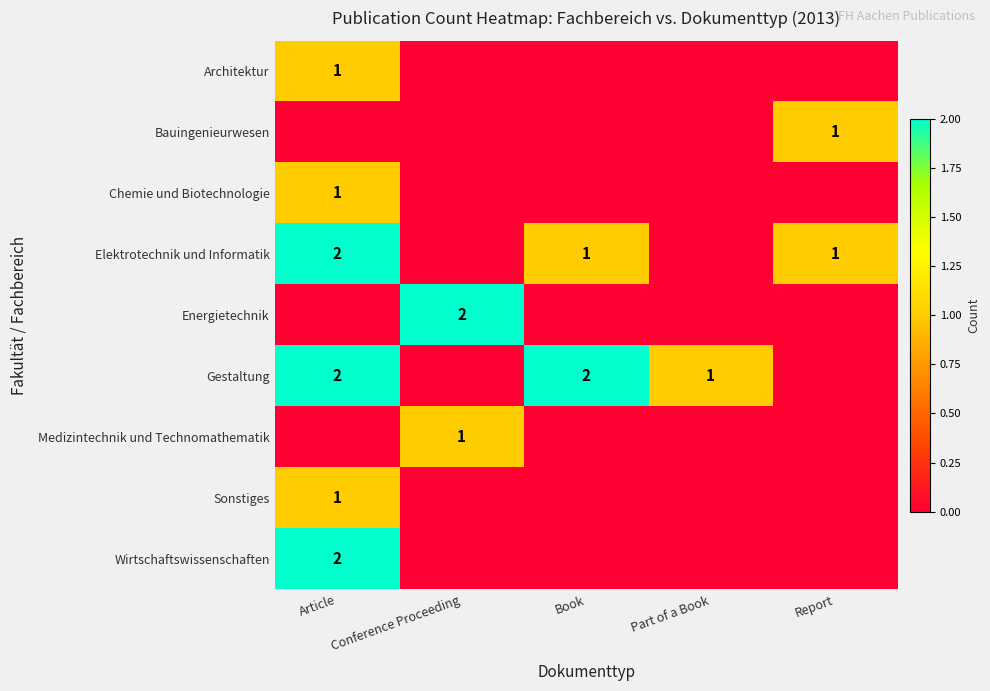

The Wirtschaftswissenschaften series shows 2 at Article. True or false?

True